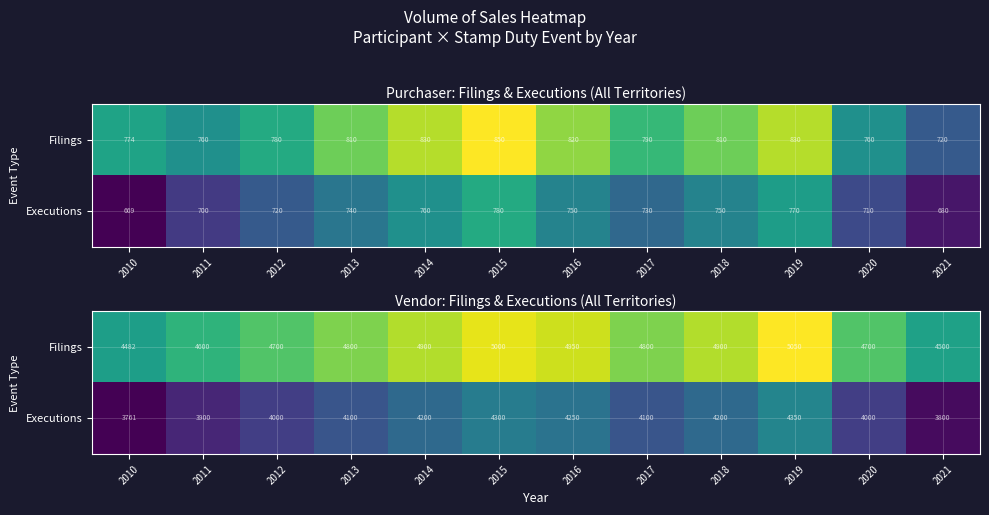

At which label is Executions closest to 4055?

2013